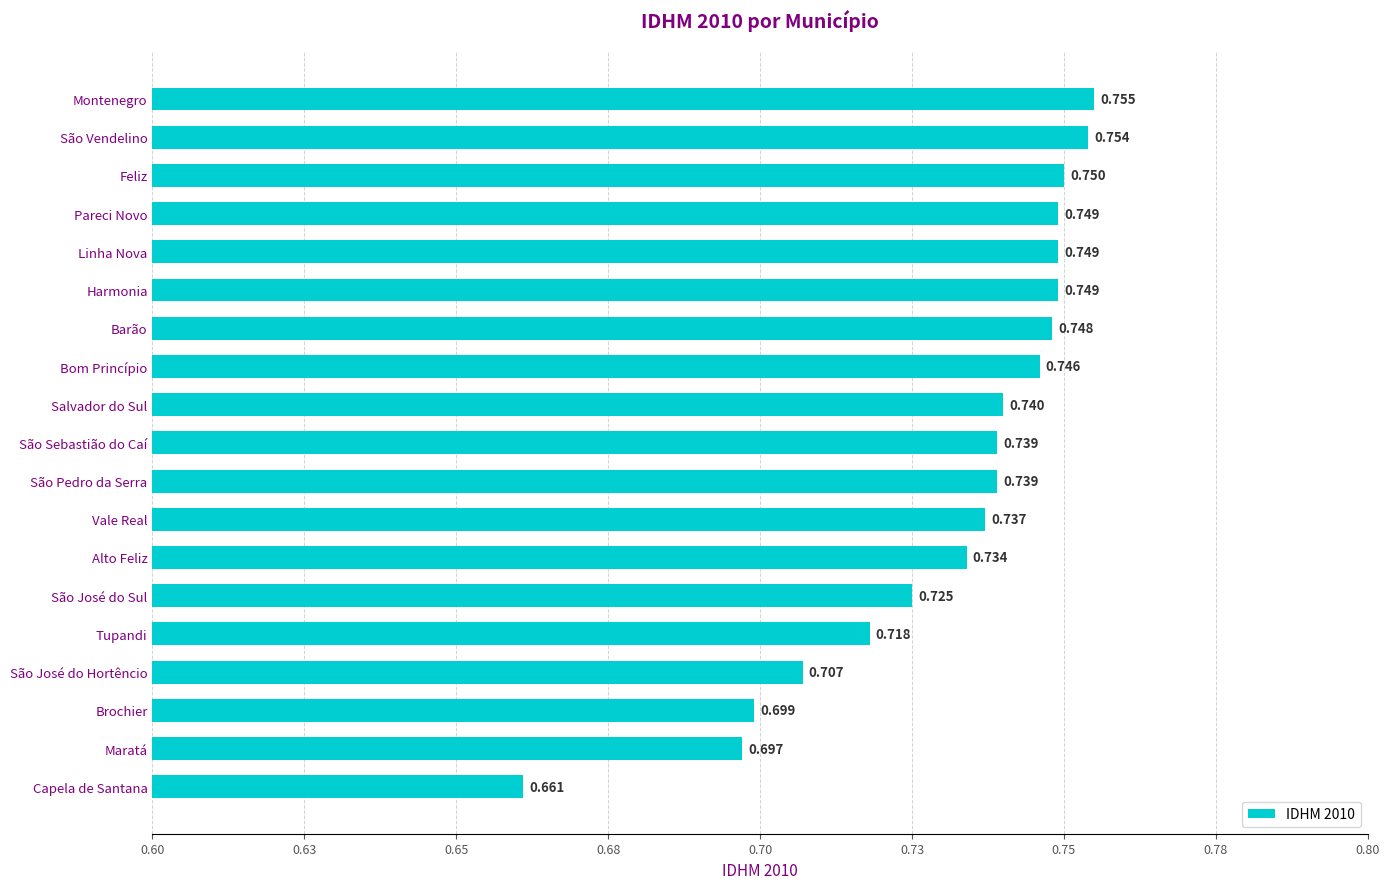

Does the chart contain any negative values?

No